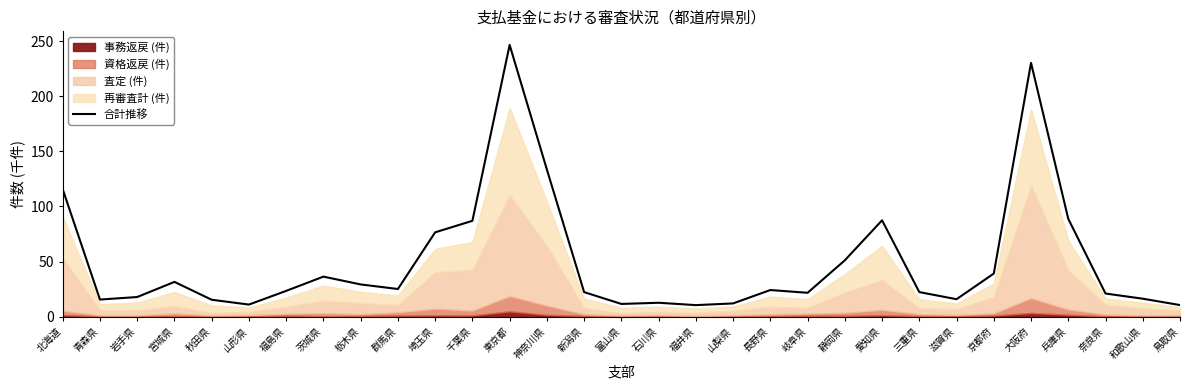

What position from the right is 福島県?

25